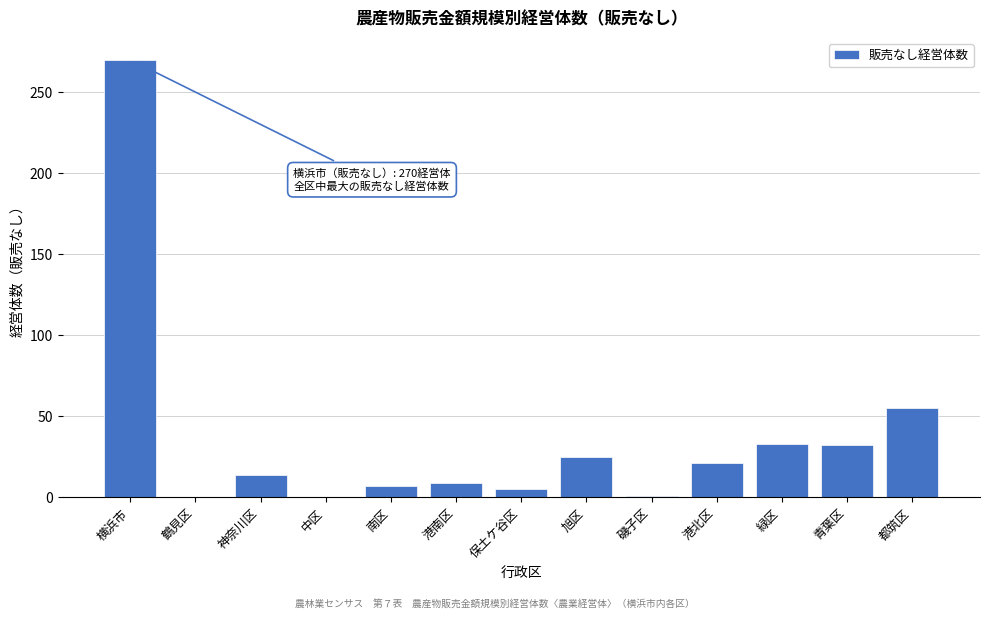

At which category does the chart reach its peak across all series?

横浜市